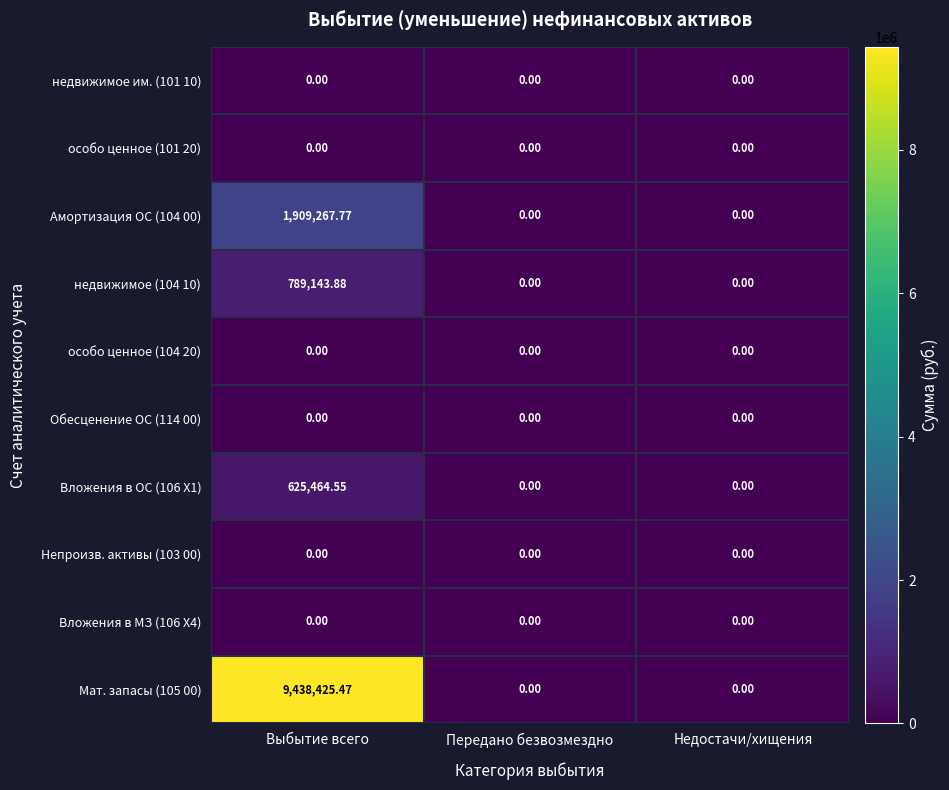

At which category is the sum across all series the highest?

Выбытие всего